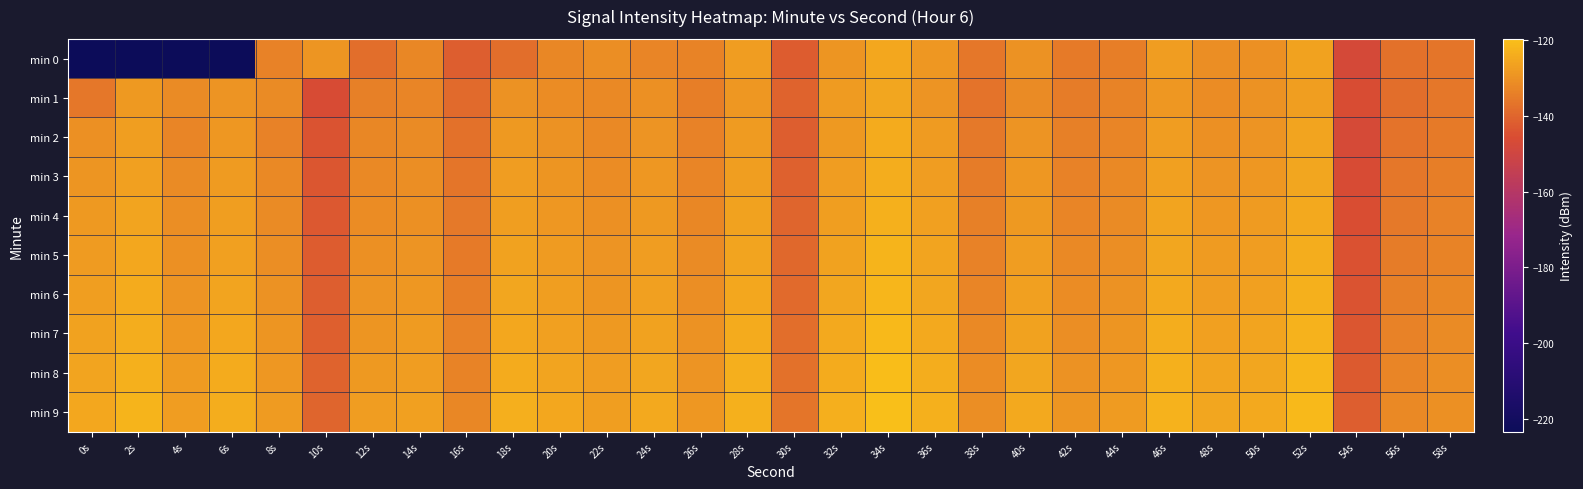

At which category does the chart reach its minimum across all series?

0s